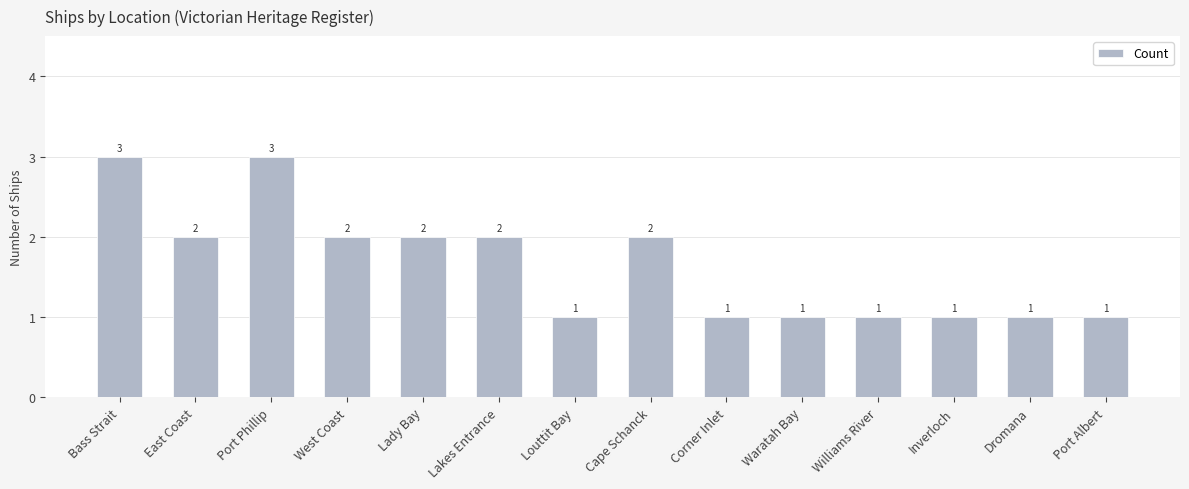

What is the greatest value displayed?

3